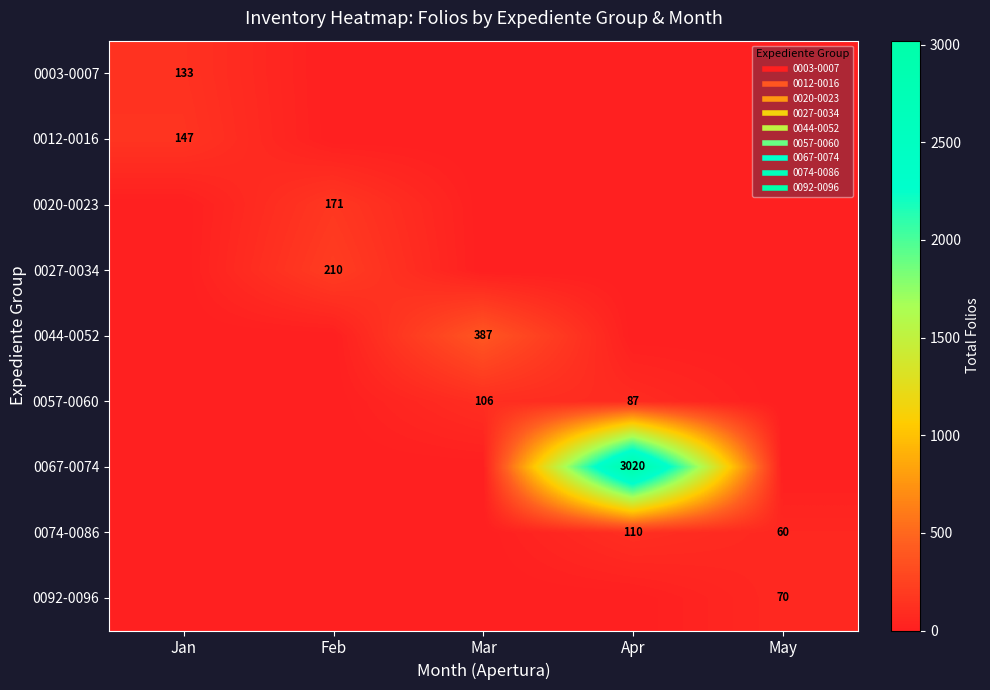

What is the sum of all 0067-0074 values?

3020